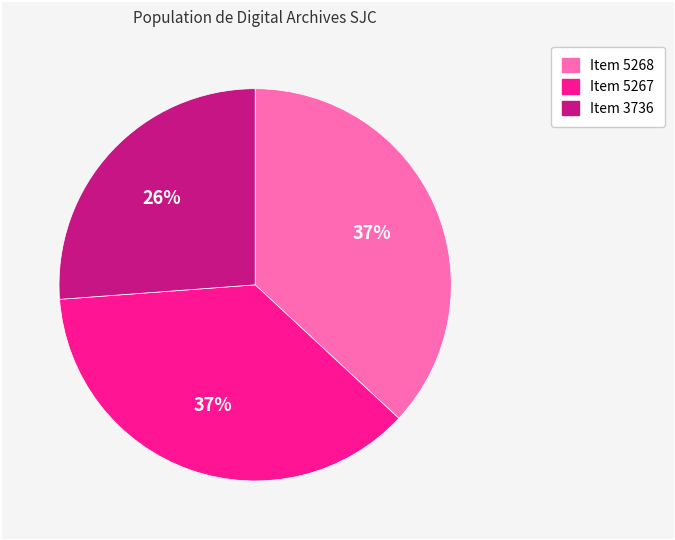

To the nearest percent, what percentage of the pie is Item 5267?

37%